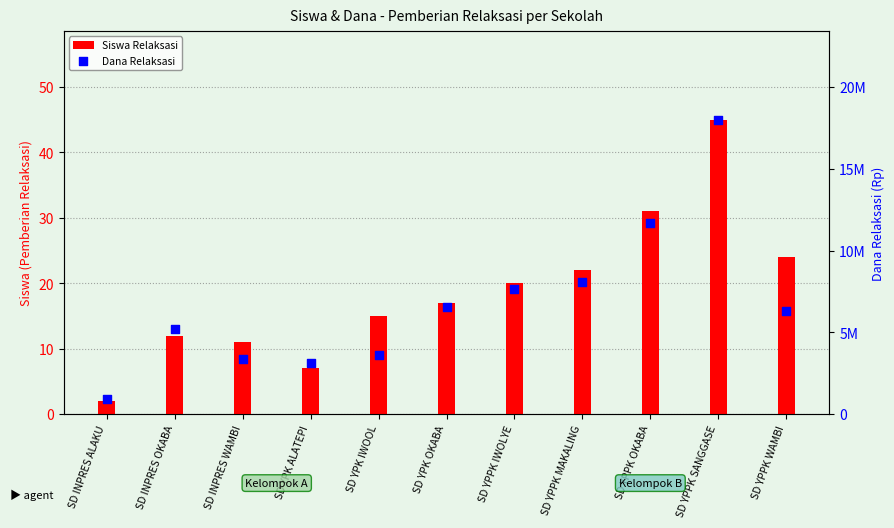

What are all the series names shown in the legend?

Siswa Relaksasi, Dana Relaksasi